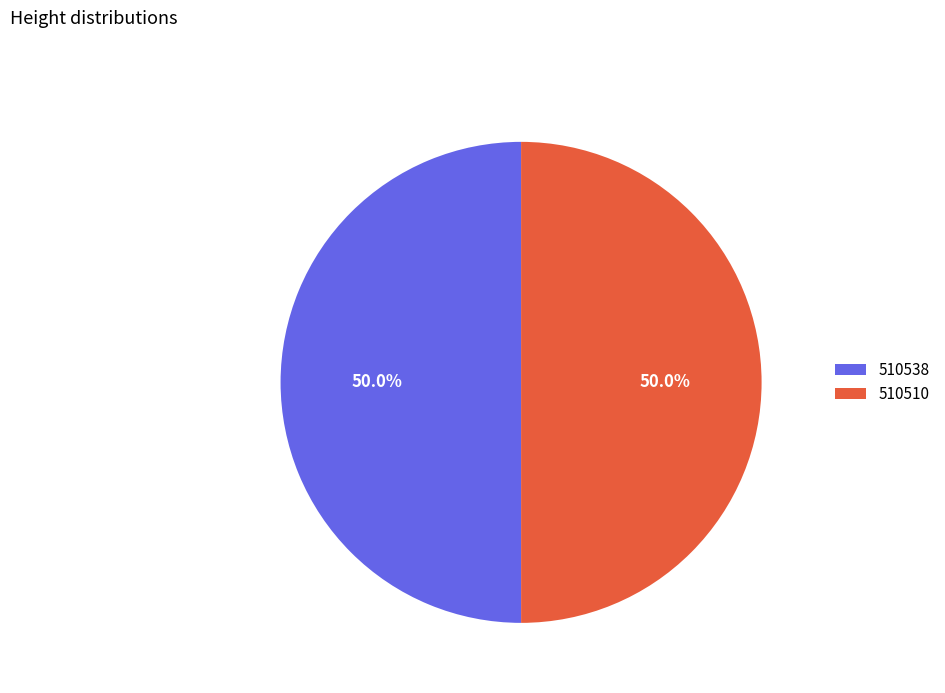

Combined, do 510510 and 510538 account for over 50%?

Yes